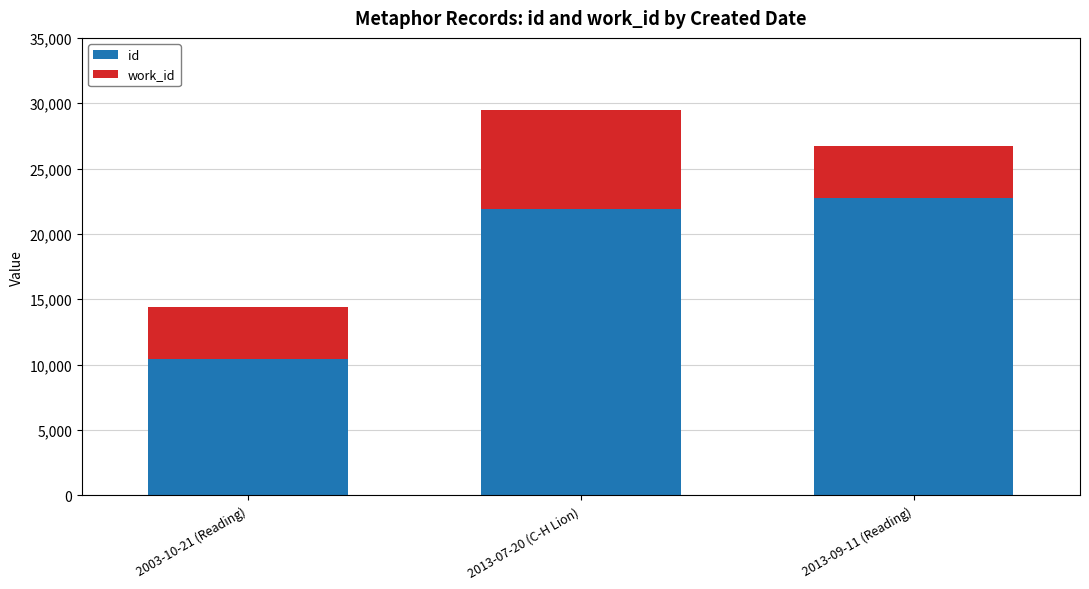

At which label is id closest to 16568?

2013-07-20 (C-H Lion)